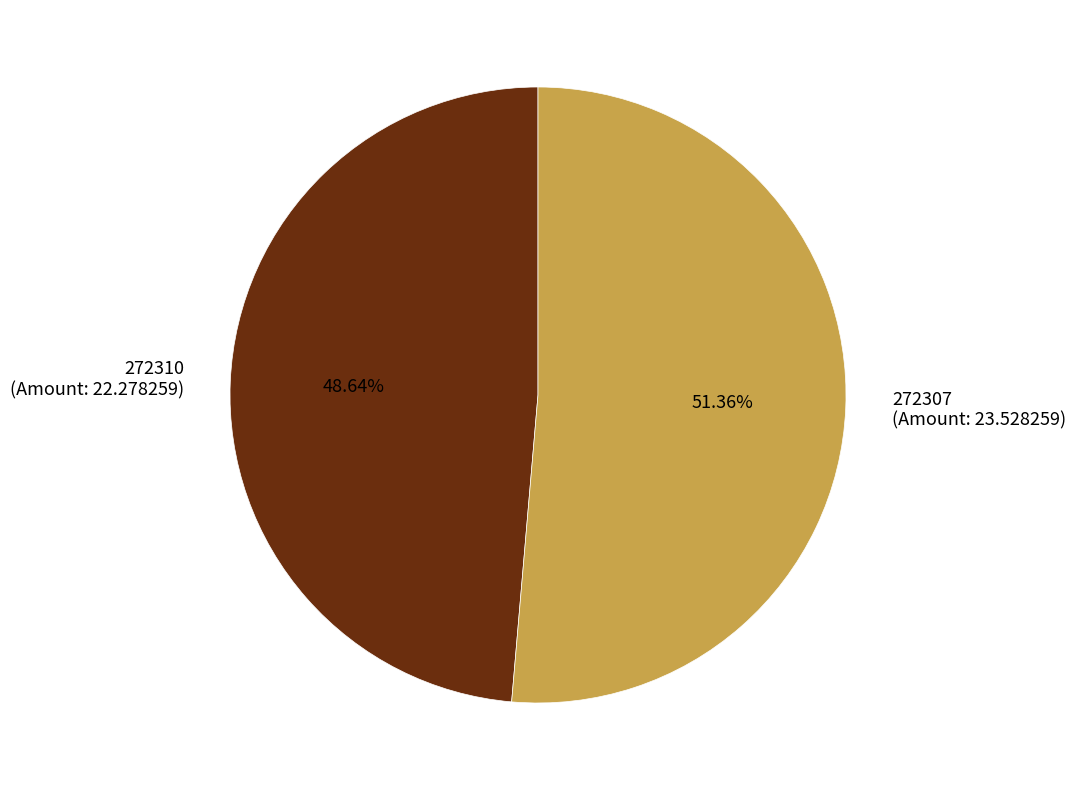

Rank the categories by value from highest to lowest.

272307, 272310